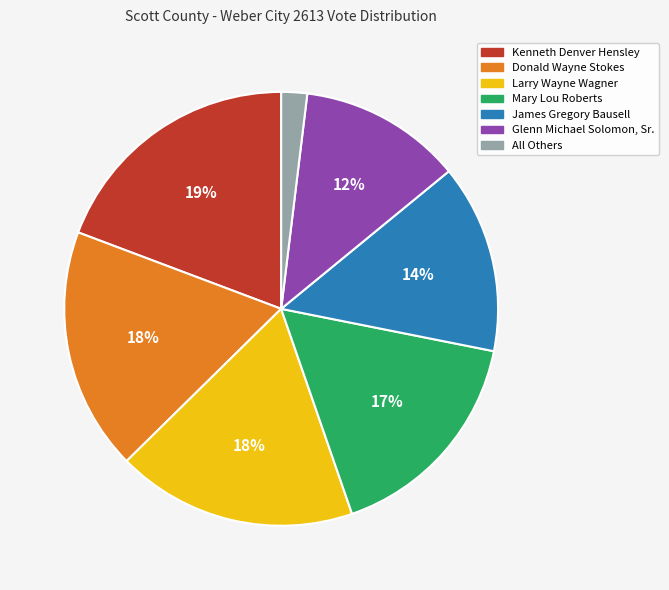

What percentage is the Glenn Michael Solomon, Sr. slice, to the nearest percent?

12%